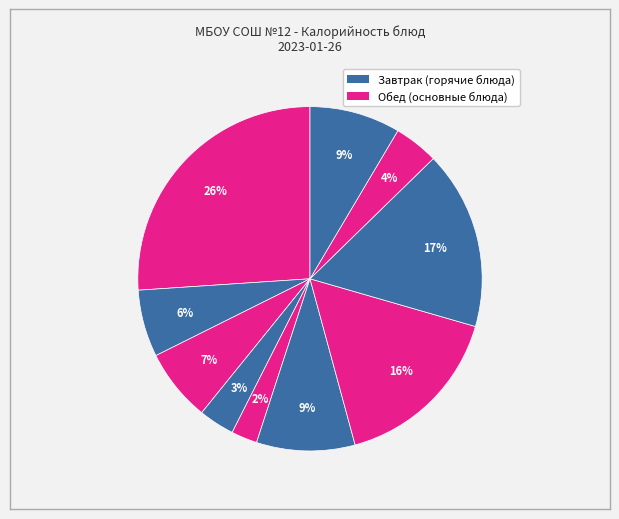

Rank the categories by value from lowest to highest.

салат из помидоров, яблоко, компот из плодов, кофейный напиток, Хлеб пшеничный (завтрак), Хлеб пшеничный (обед), щи из свежей капусты, шницель мясной, макаронные изделия, запеканка из творога